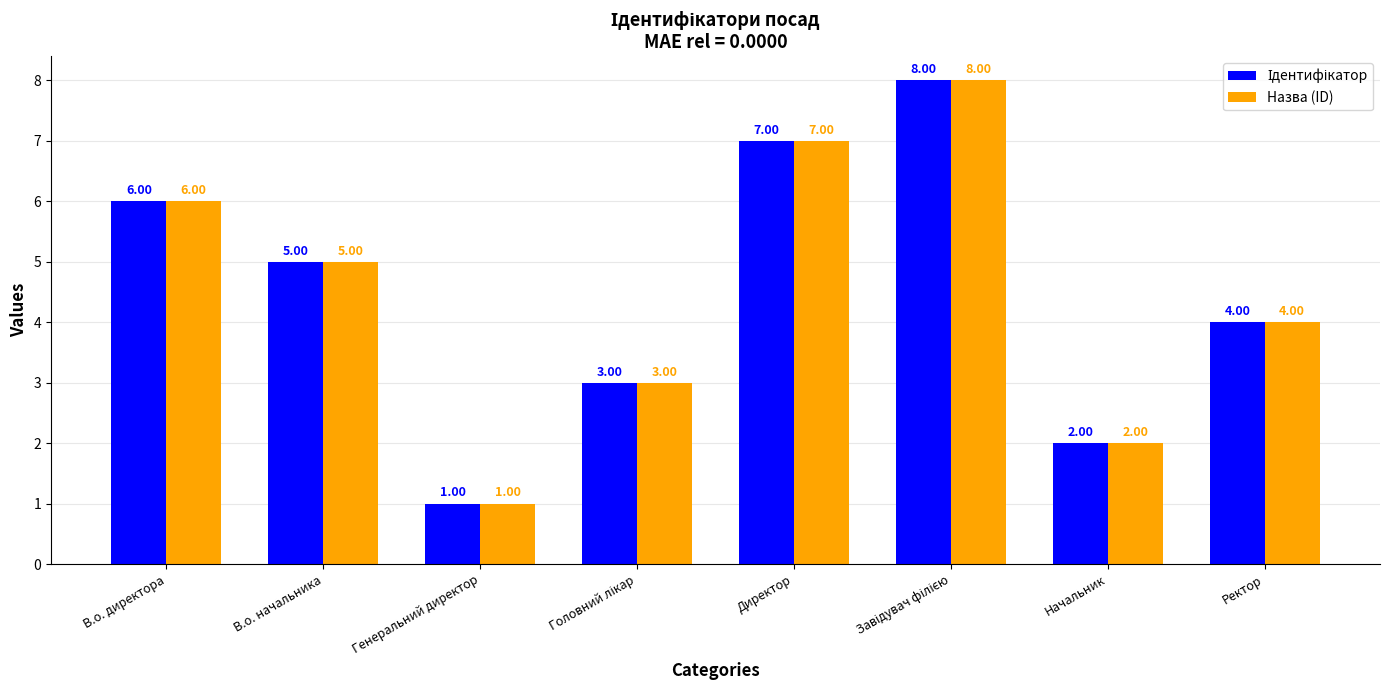

What is the label of the 6th bar from the right?

Генеральний директор